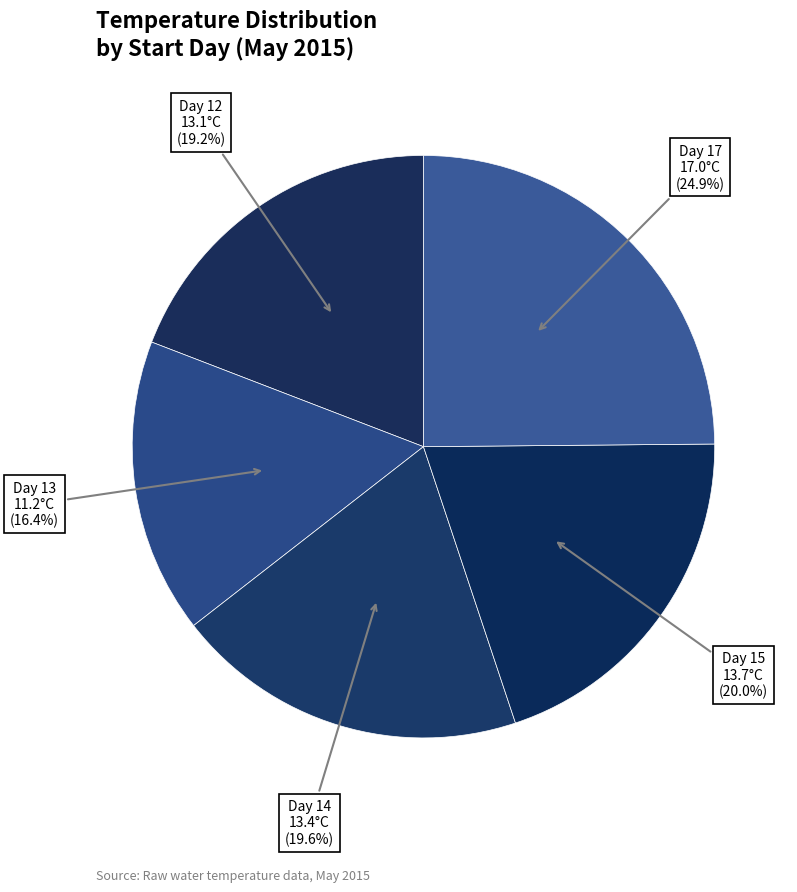

Rank the categories by value from lowest to highest.

13, 12, 14, 15, 17